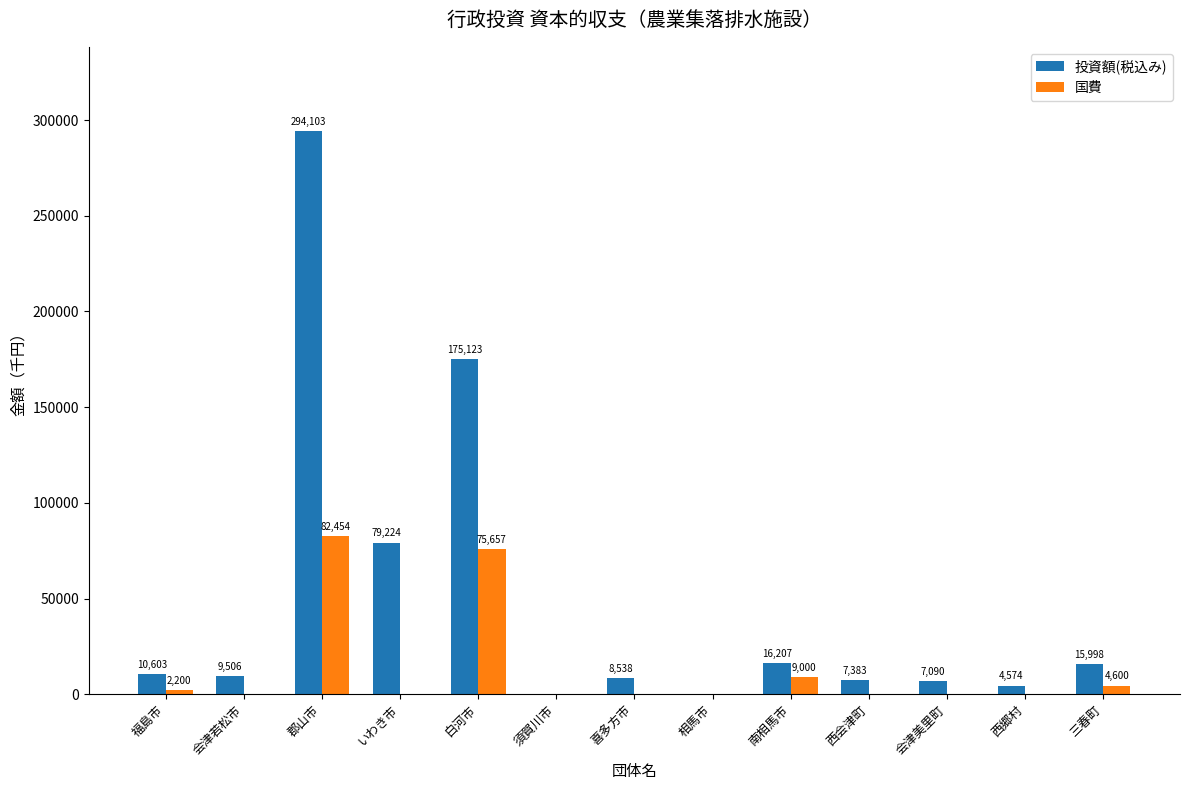

Is it true that 国費 equals -50433 at 相馬市?

False